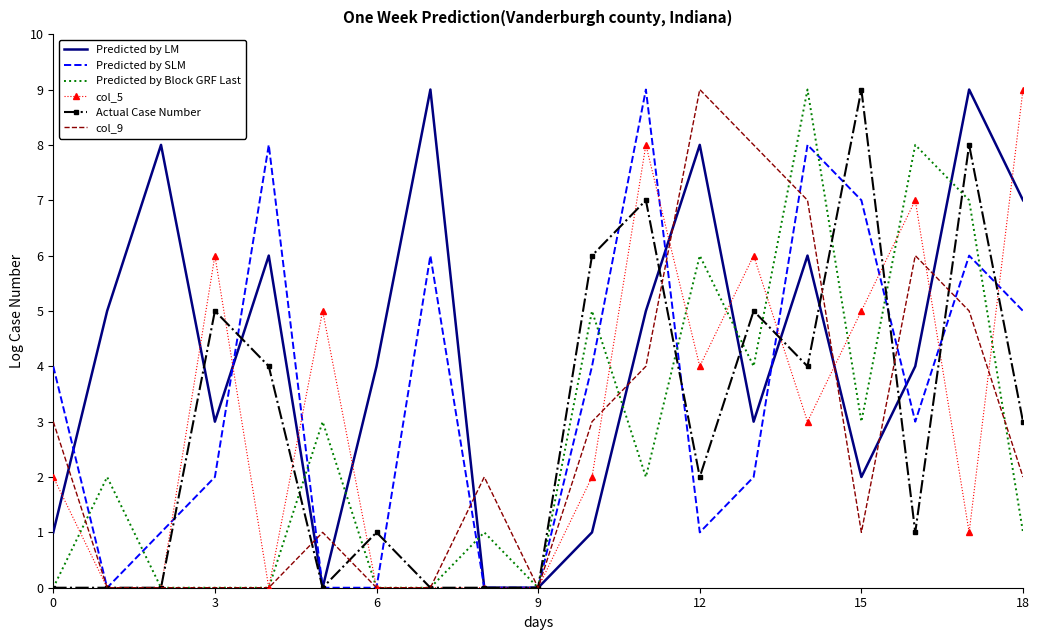

What is the highest value of the Predicted by LM series?

9